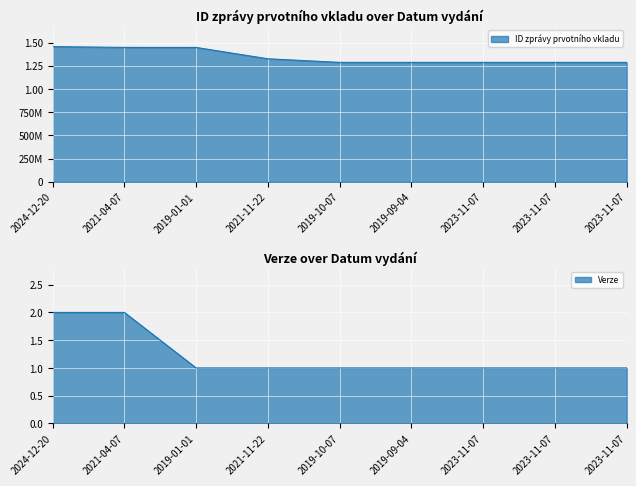

What is the smallest value displayed?

1